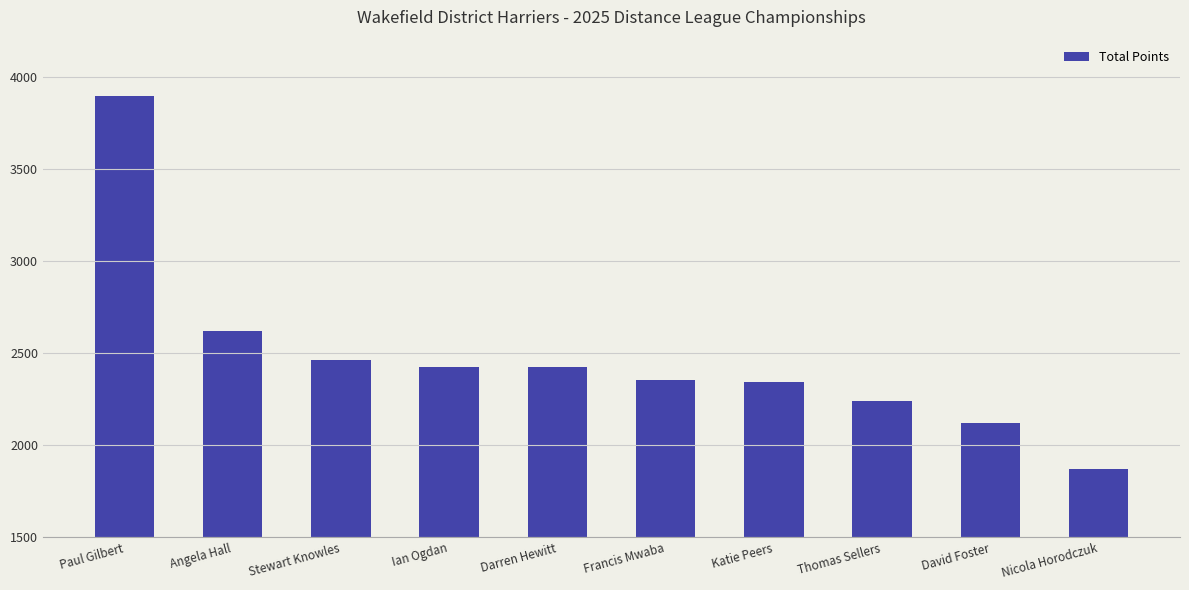

What is the label of the 2nd bar from the left?

Angela Hall